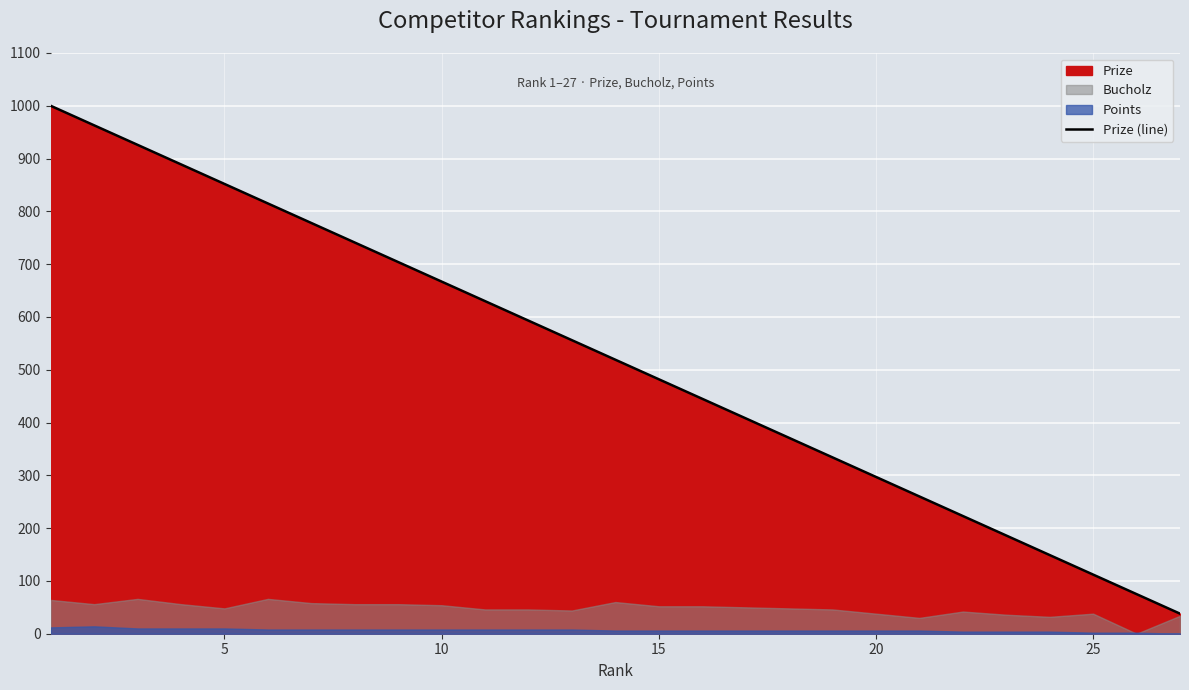

What is the lowest value of the Prize (line) series?

38